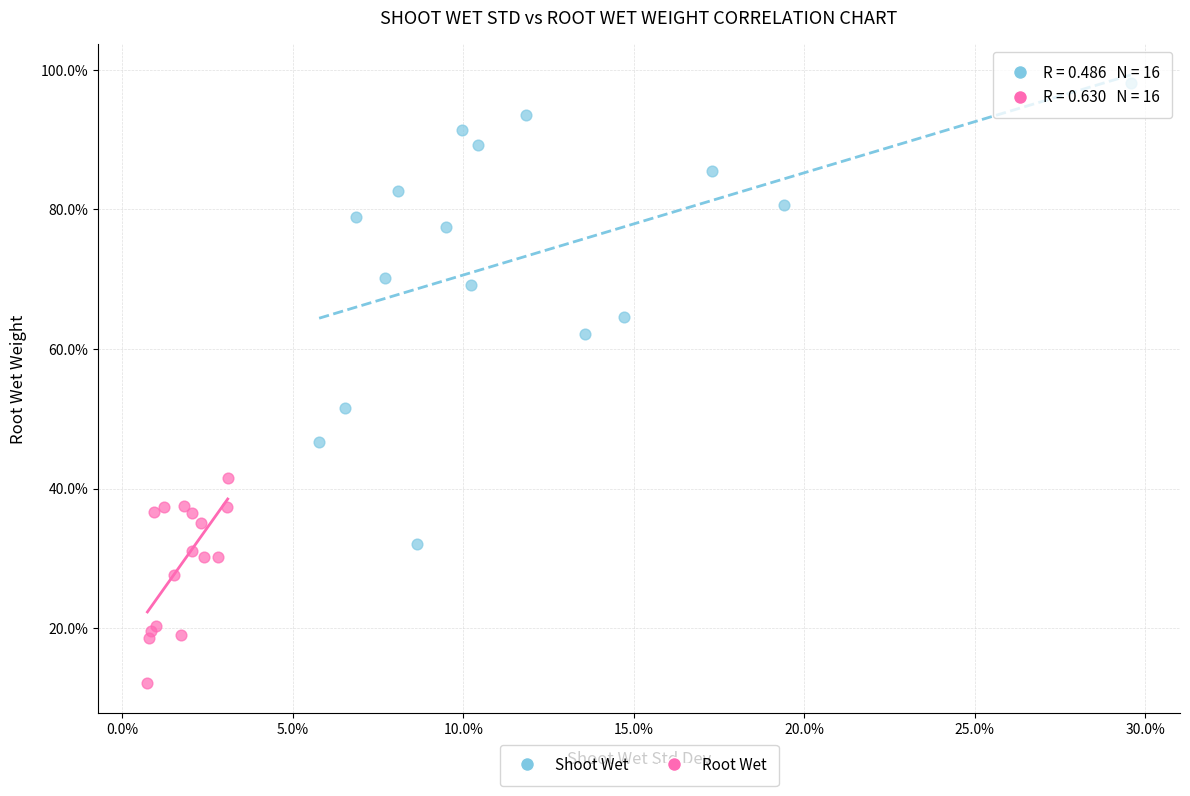

Which series contains the lowest Y value?

Root Wet